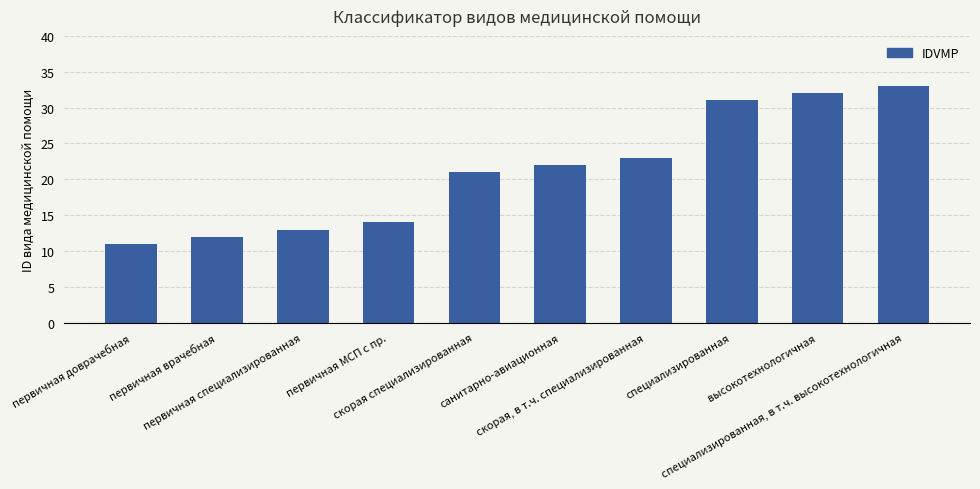

Approximately how many times larger is the value at первичная МСП с пр. compared to скорая, в т.ч. специализированная?

0.6